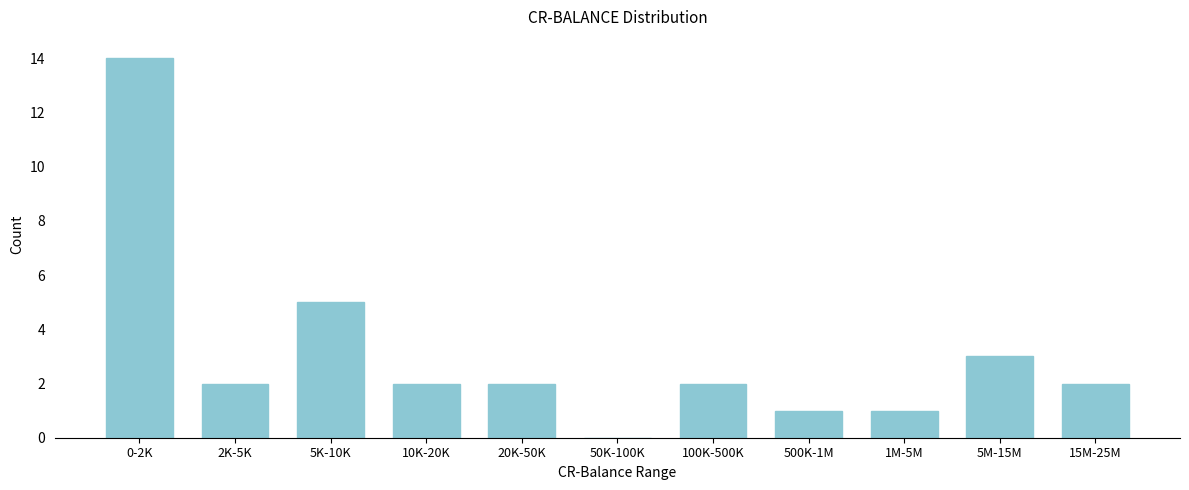

Reading left to right, transcribe all the data shown in this chart.

0-2K=14	2K-5K=2	5K-10K=5	10K-20K=2	20K-50K=2	50K-100K=0	100K-500K=2	500K-1M=1	1M-5M=1	5M-15M=3	15M-25M=2